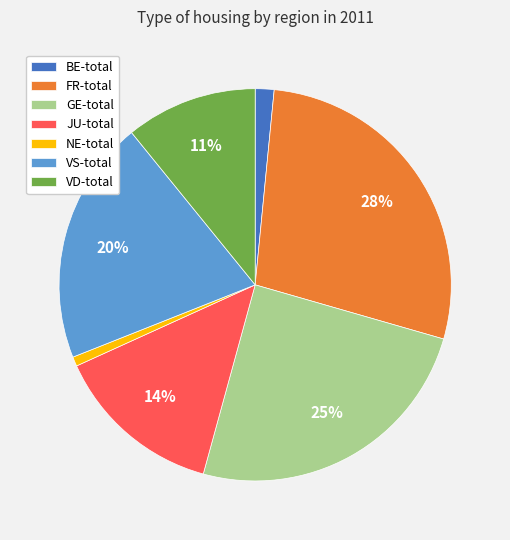

Between NE-total and BE-total, which is larger?

BE-total